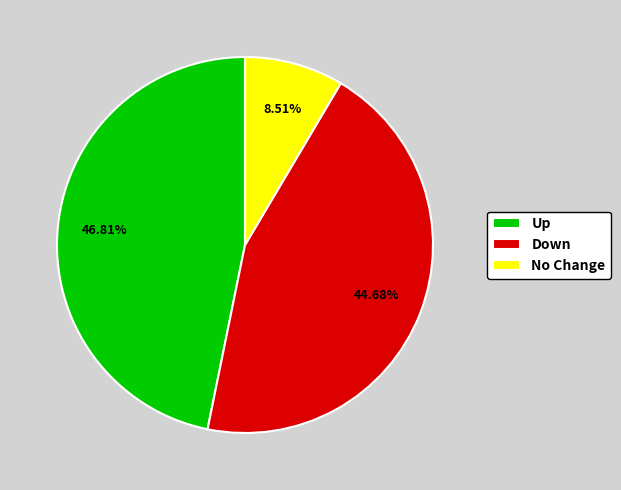

What is the smallest slice in the pie chart?

No Change